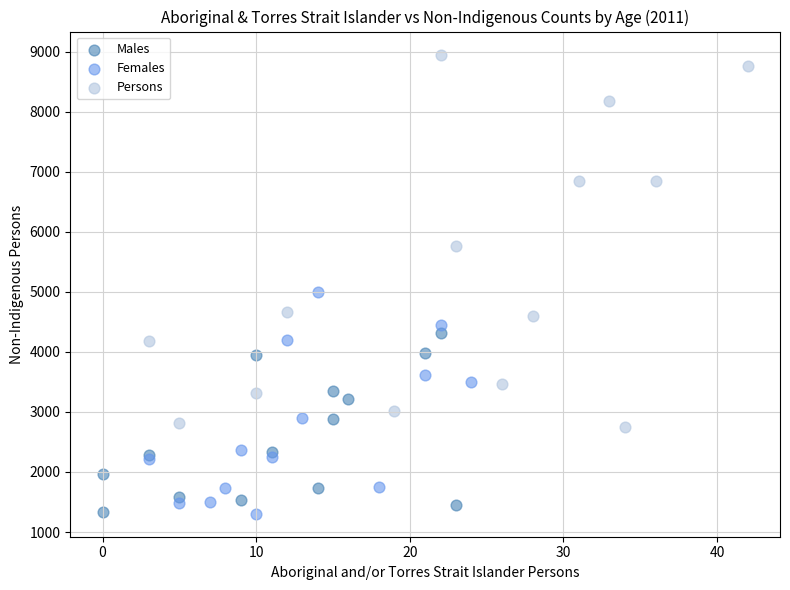

Which series contains the highest Y value?

Persons